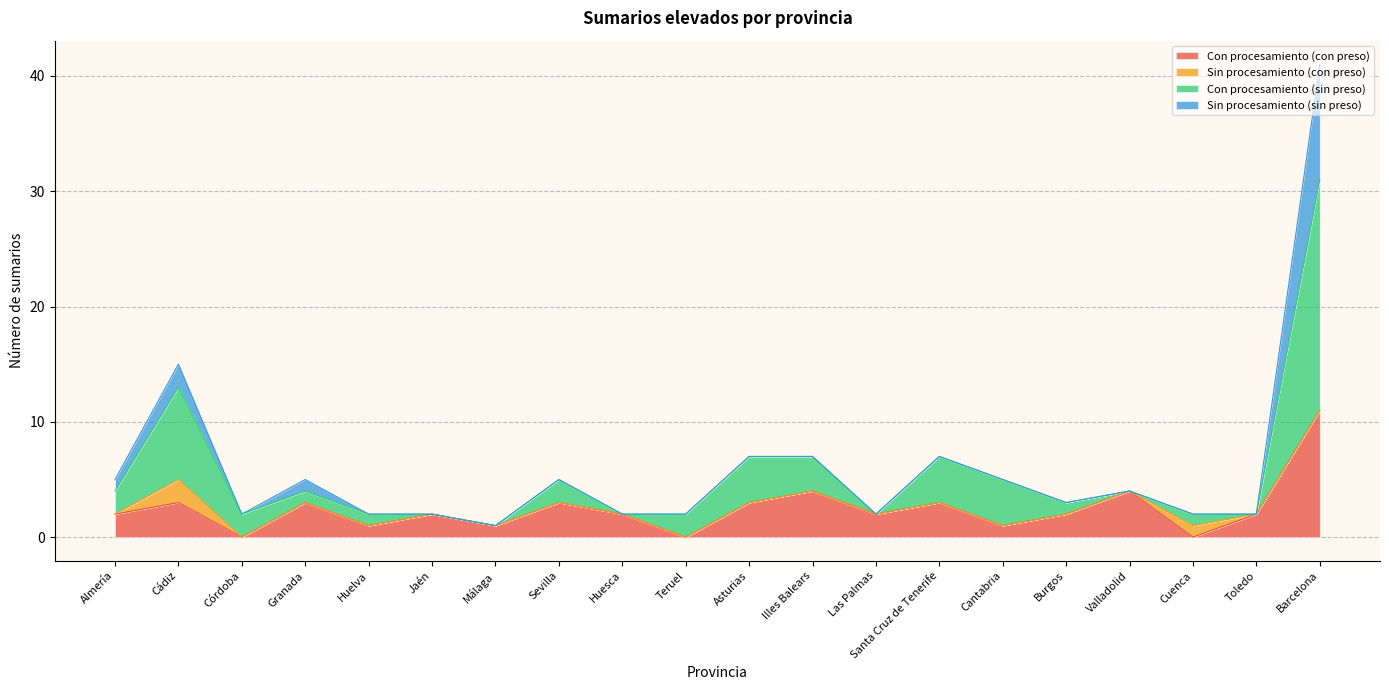

What is the difference between the maximum and minimum values in the Con procesamiento (con preso) series?

11